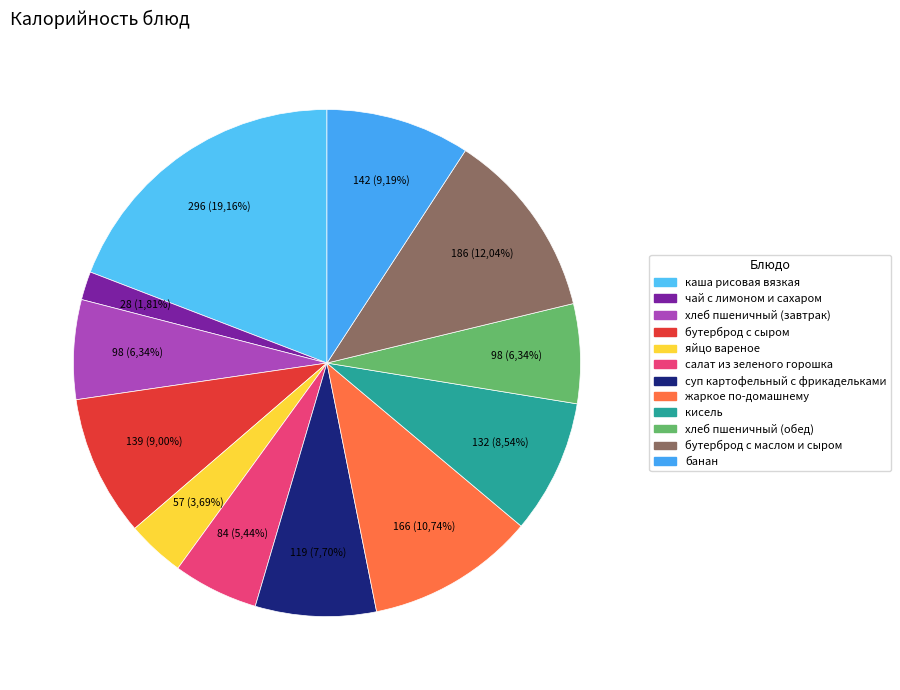

Rank the categories by value from lowest to highest.

чай с лимоном и сахаром, яйцо вареное, салат из зеленого горошка, хлеб пшеничный (завтрак), хлеб пшеничный (обед), суп картофельный с фрикадельками, кисель, бутерброд с сыром, банан, жаркое по-домашнему, бутерброд с маслом и сыром, каша рисовая вязкая